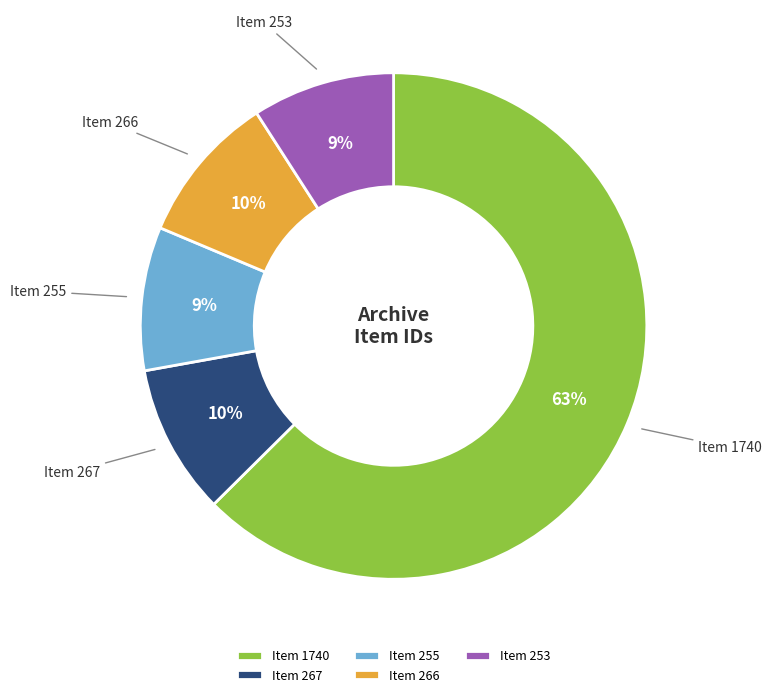

Do Item 255 and Item 1740 together represent more than half of the pie?

Yes